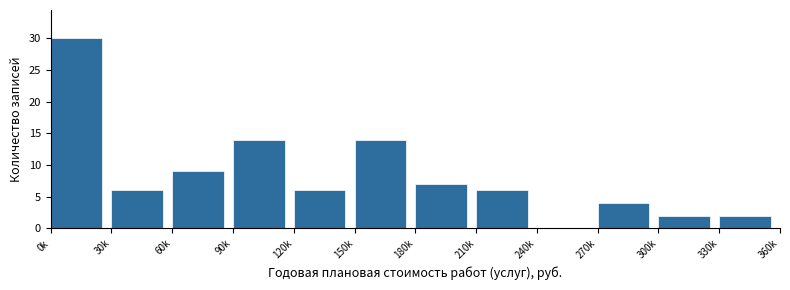

Reading left to right, list all the values displayed in this chart.

0k=30	30k=6	60k=9	90k=14	120k=6	150k=14	180k=7	210k=6	240k=0	270k=4	300k=2	330k=2